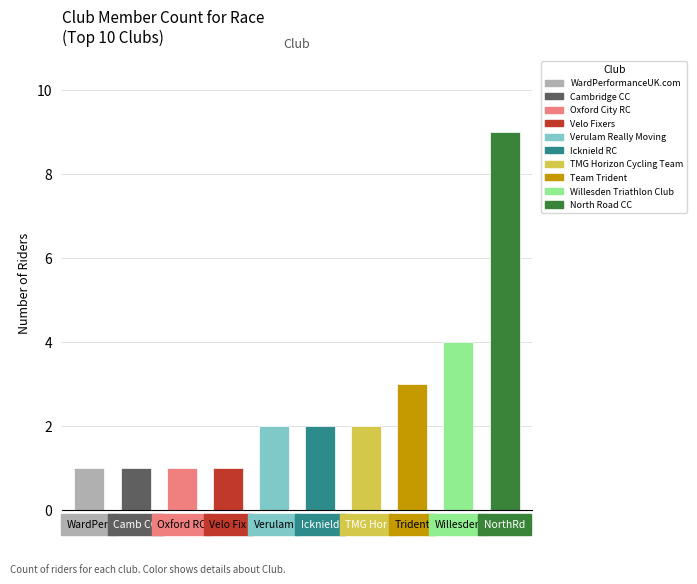

What is the label of the 3rd bar from the left?

Oxford RC